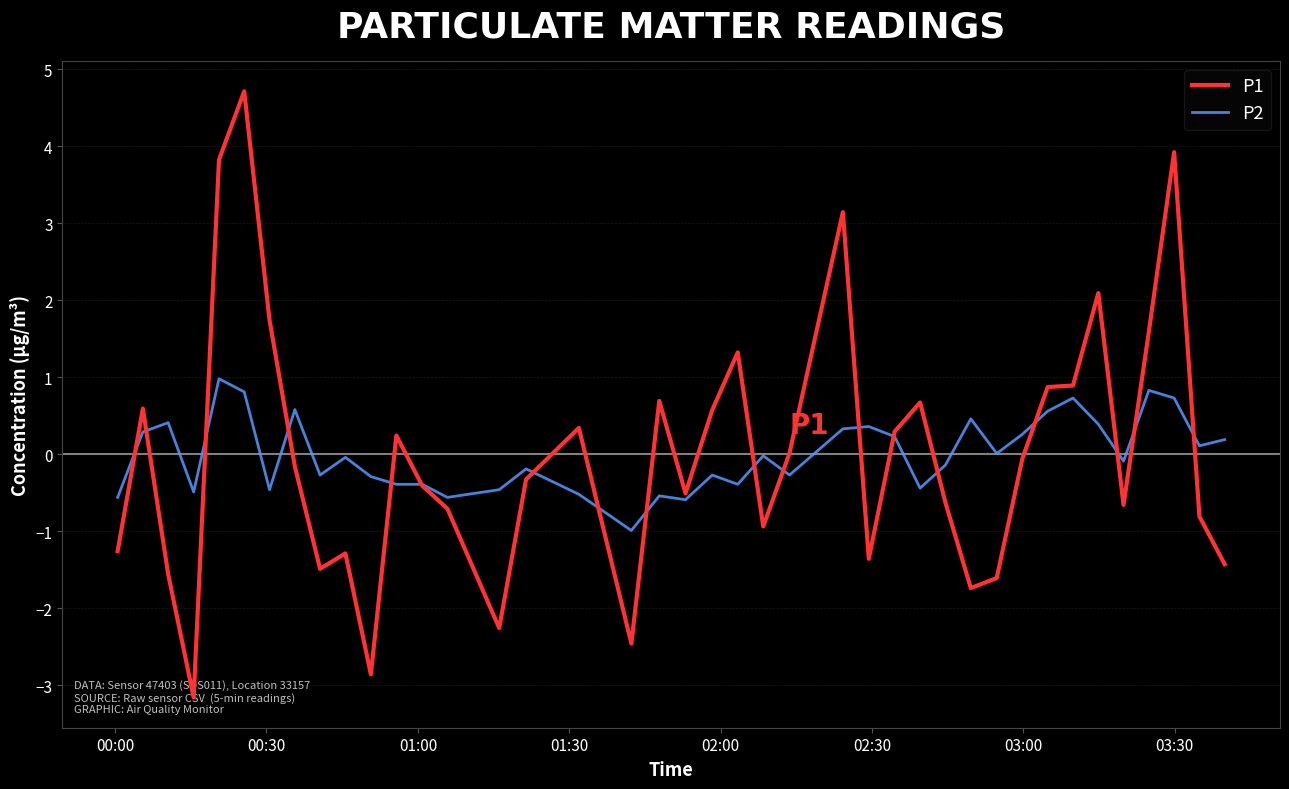

Which series has the largest range (max minus min)?

P1